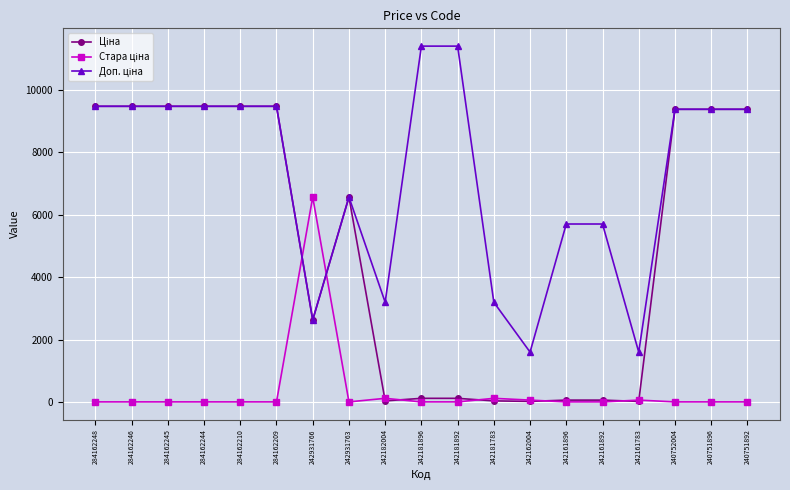

Does the chart have visible grid lines?

Yes